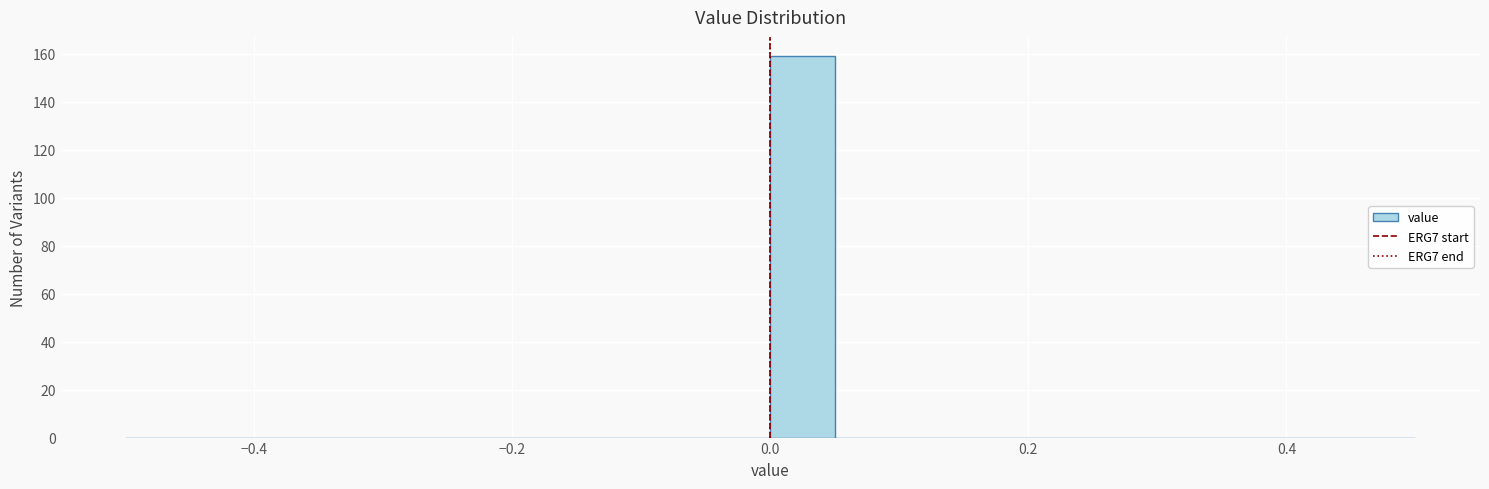

Read against the x-axis, roughly where is the centre of the tallest bar?

0.02